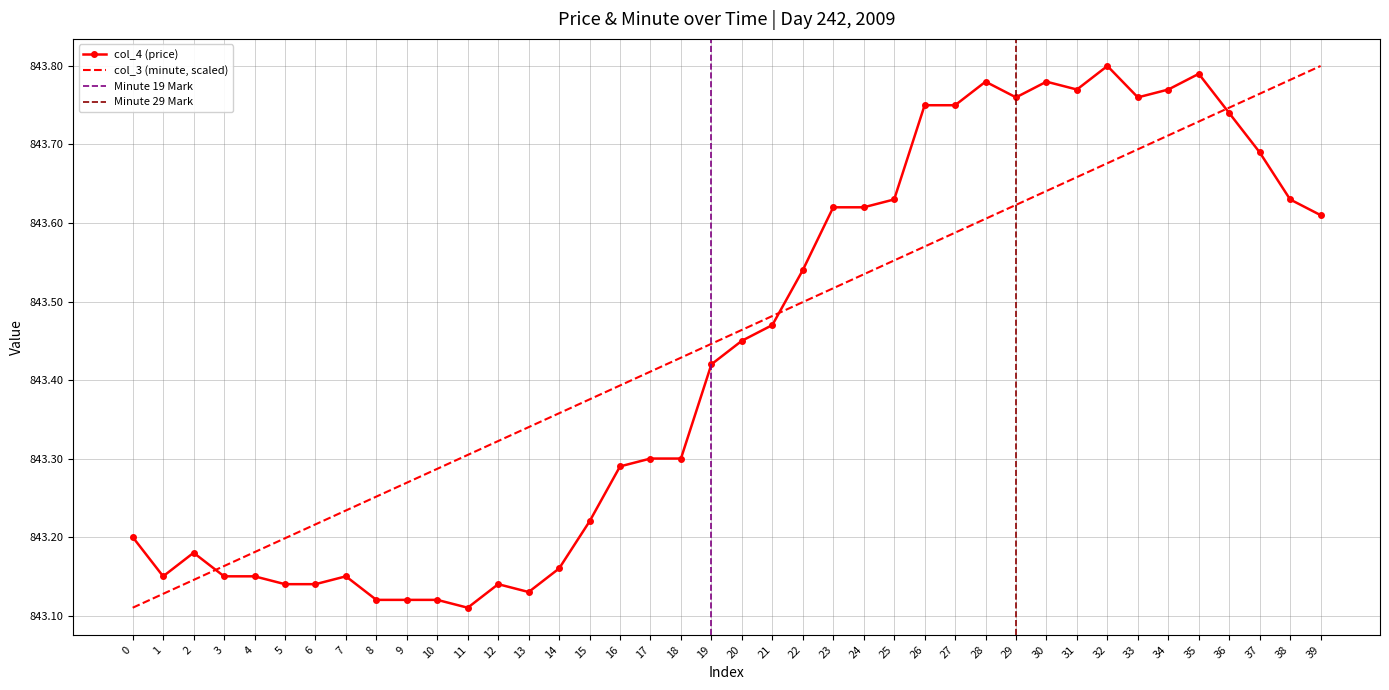

The value of col_4 (price) at 32 is 843.8. True or false?

True